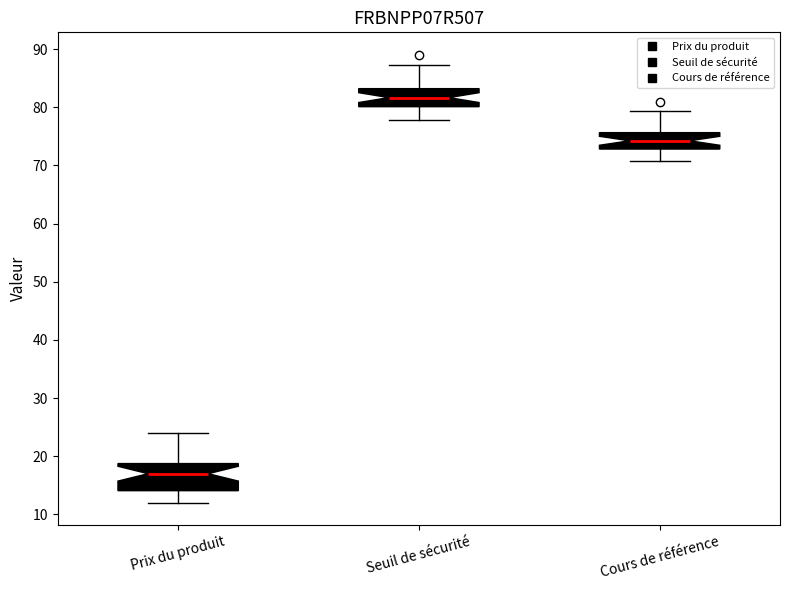

Which box's median line is the highest?

Seuil de sécurité